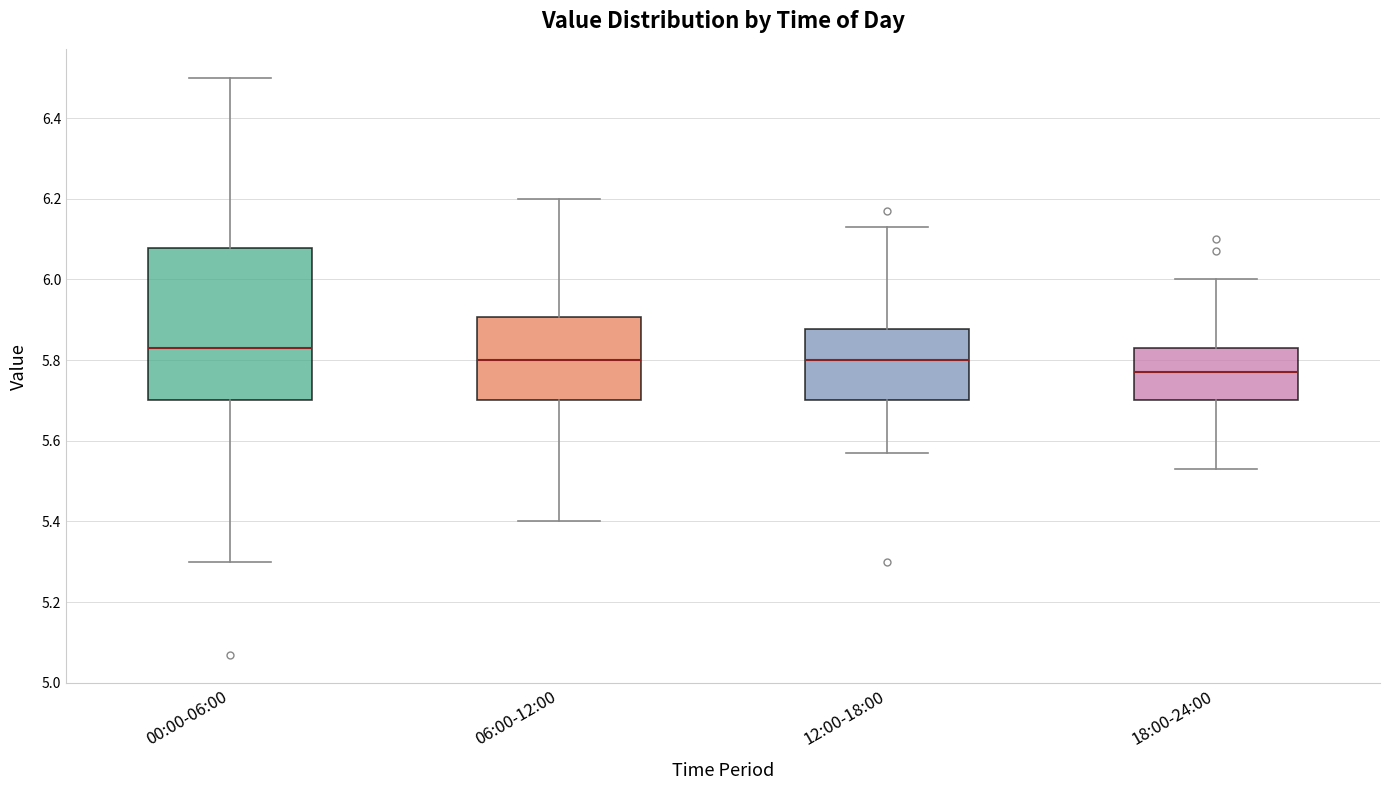

Which box has the highest median line?

00:00-06:00